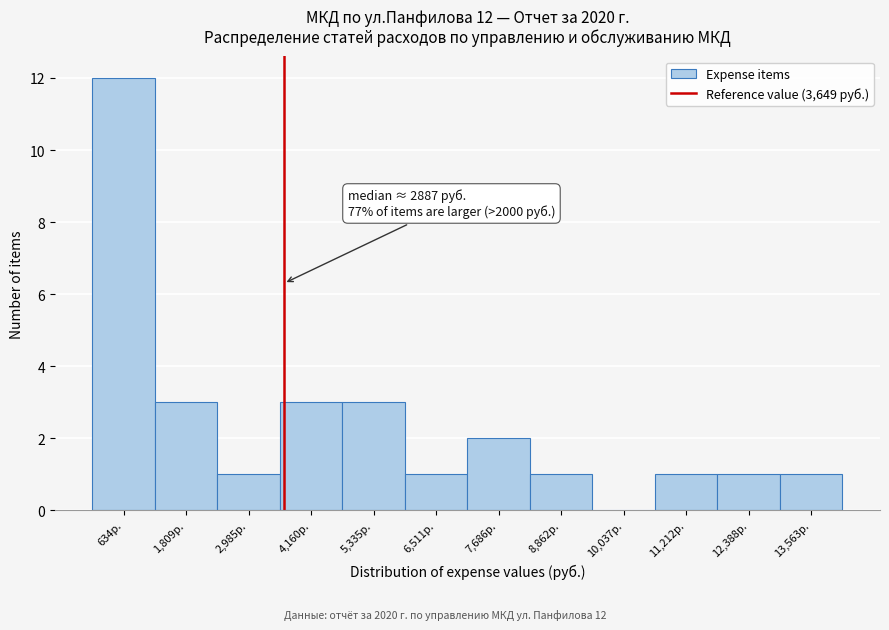

Which range on the x-axis has the tallest bar?

0 to 1200